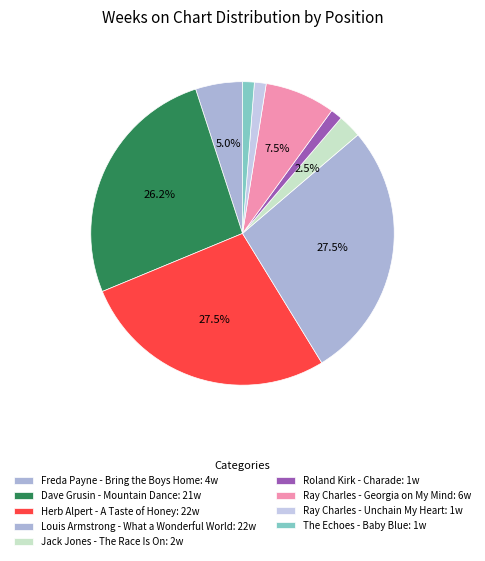

The Ray Charles - Unchain My Heart slice represents 9% of the pie. True or false?

False